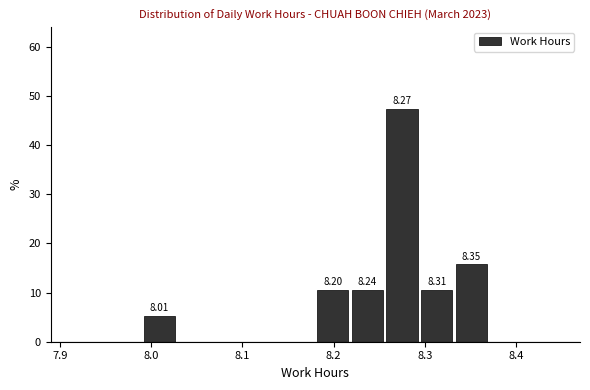

Around what value on the x-axis is the tallest bar? Give the approximate position of its centre, as read against the axis.

8.28